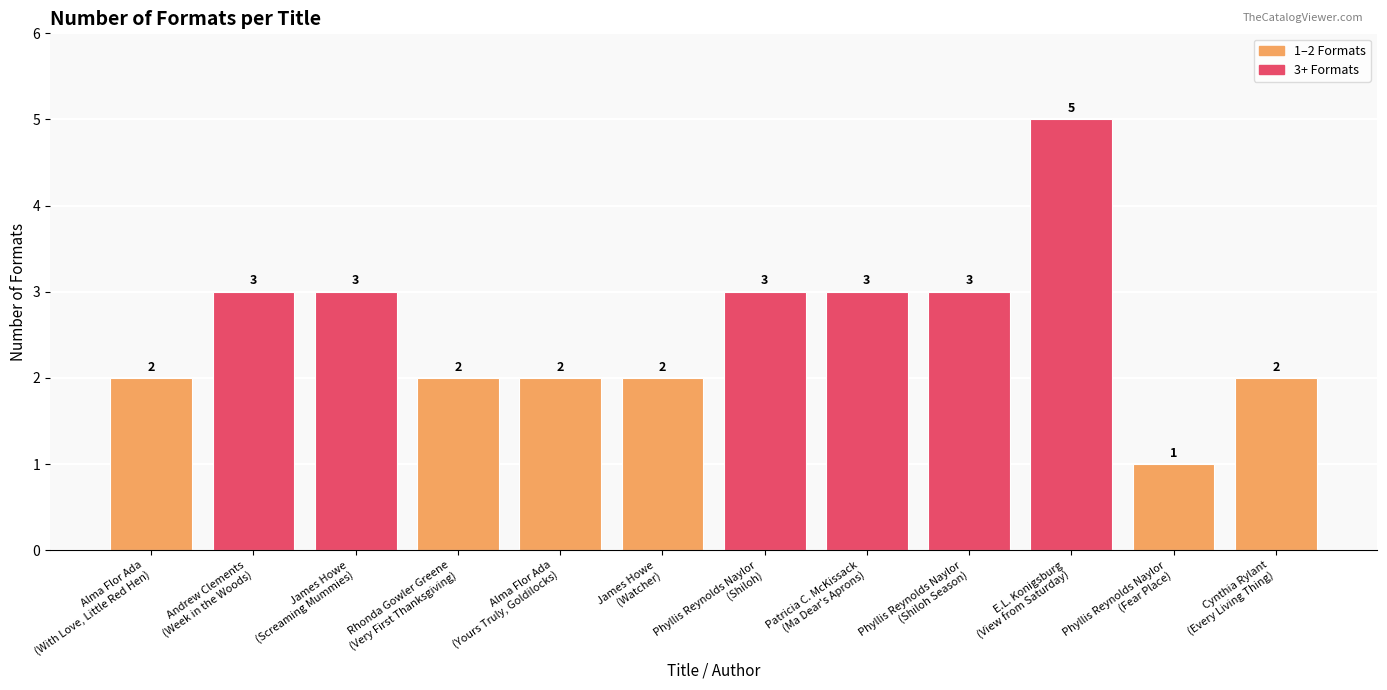

What is the difference between the second highest and second lowest values?

1